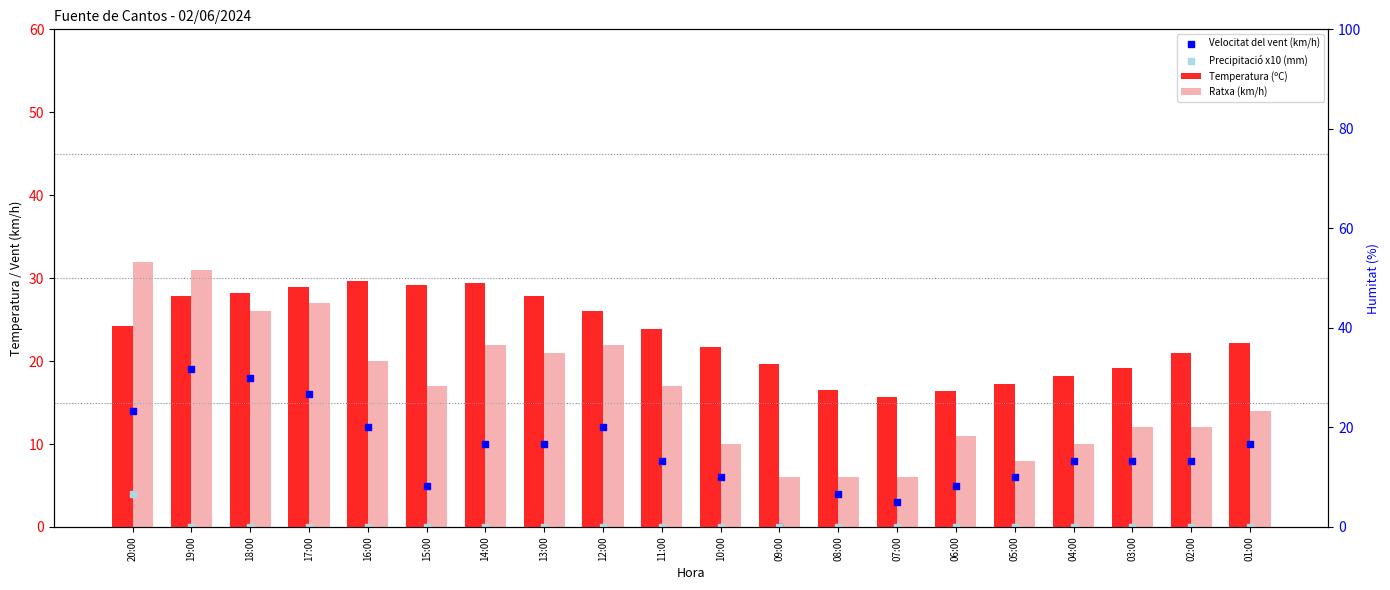

What is the total value across all series at 10:00?

37.7